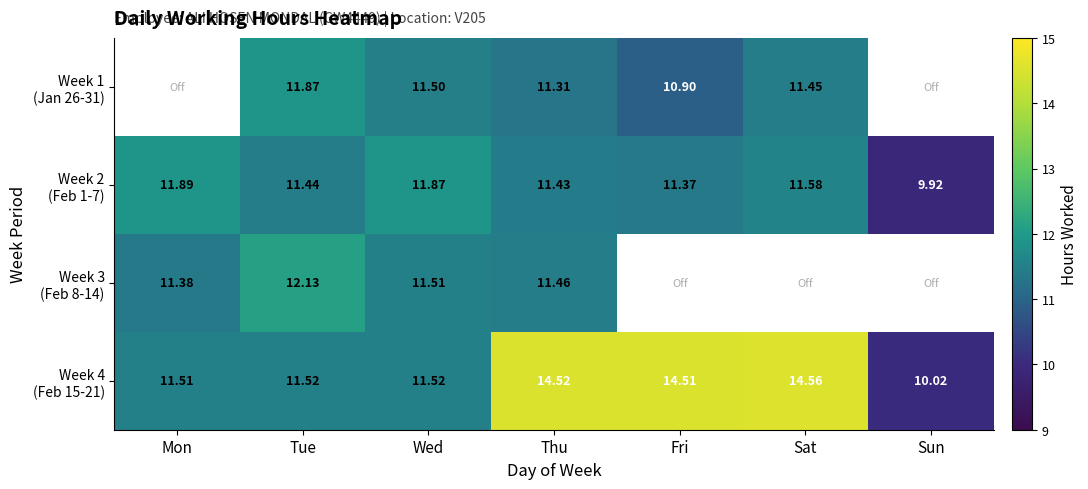

Which series has the largest total across all categories?

Week 4 (Feb 15-21)